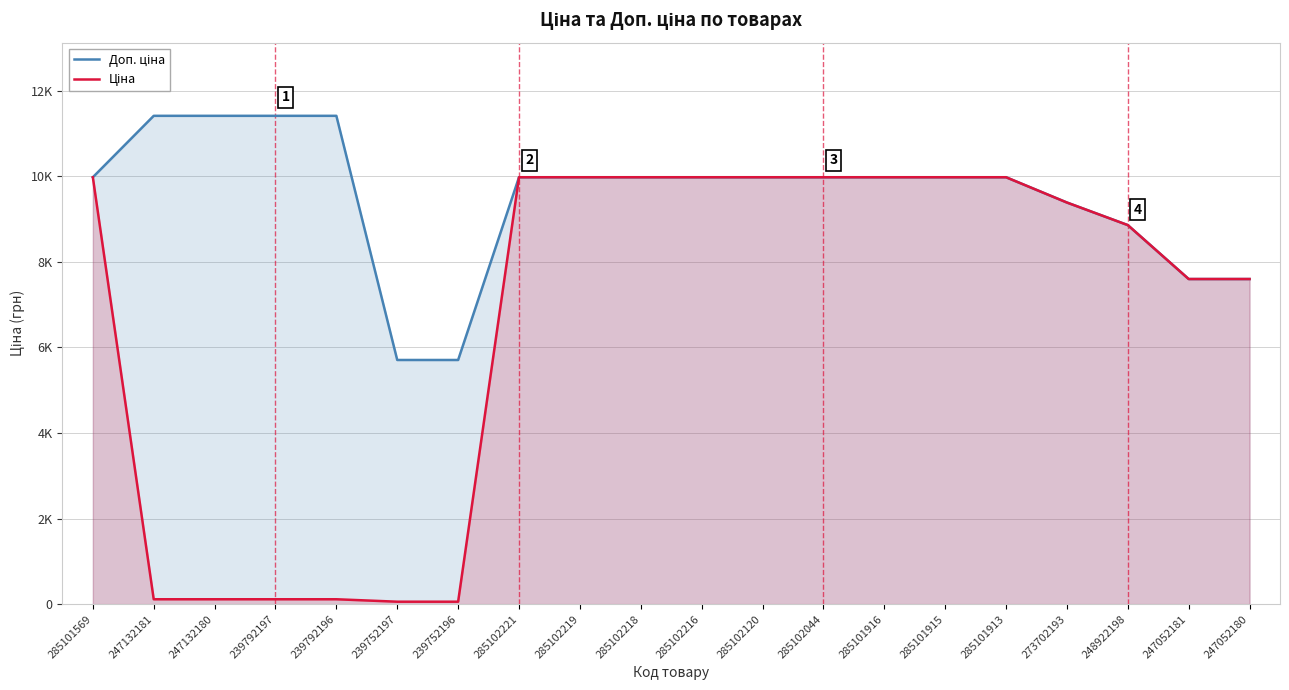

Which series has the widest spread of values?

Ціна